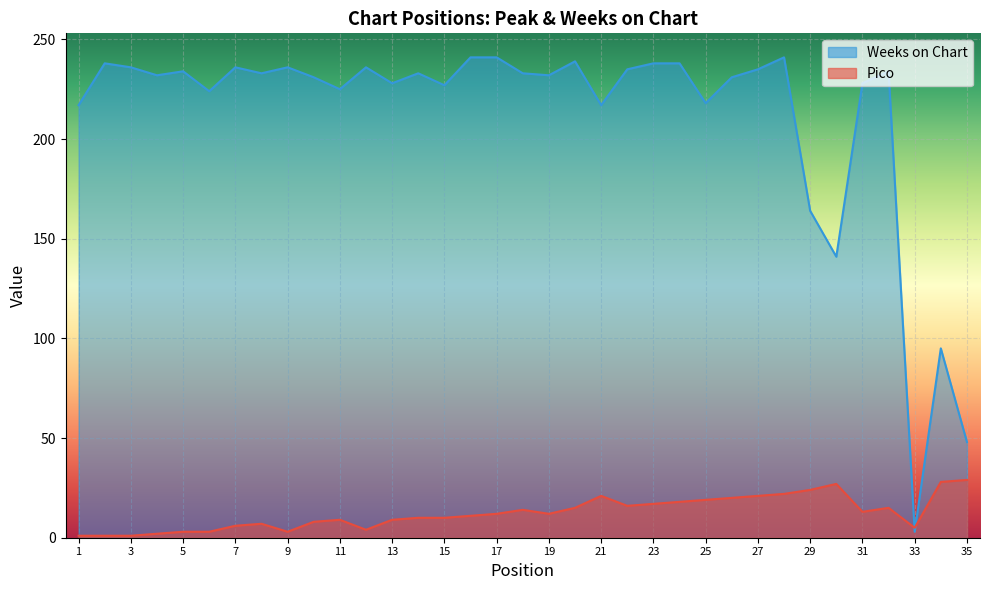

What is the sum of all Pico values?

436